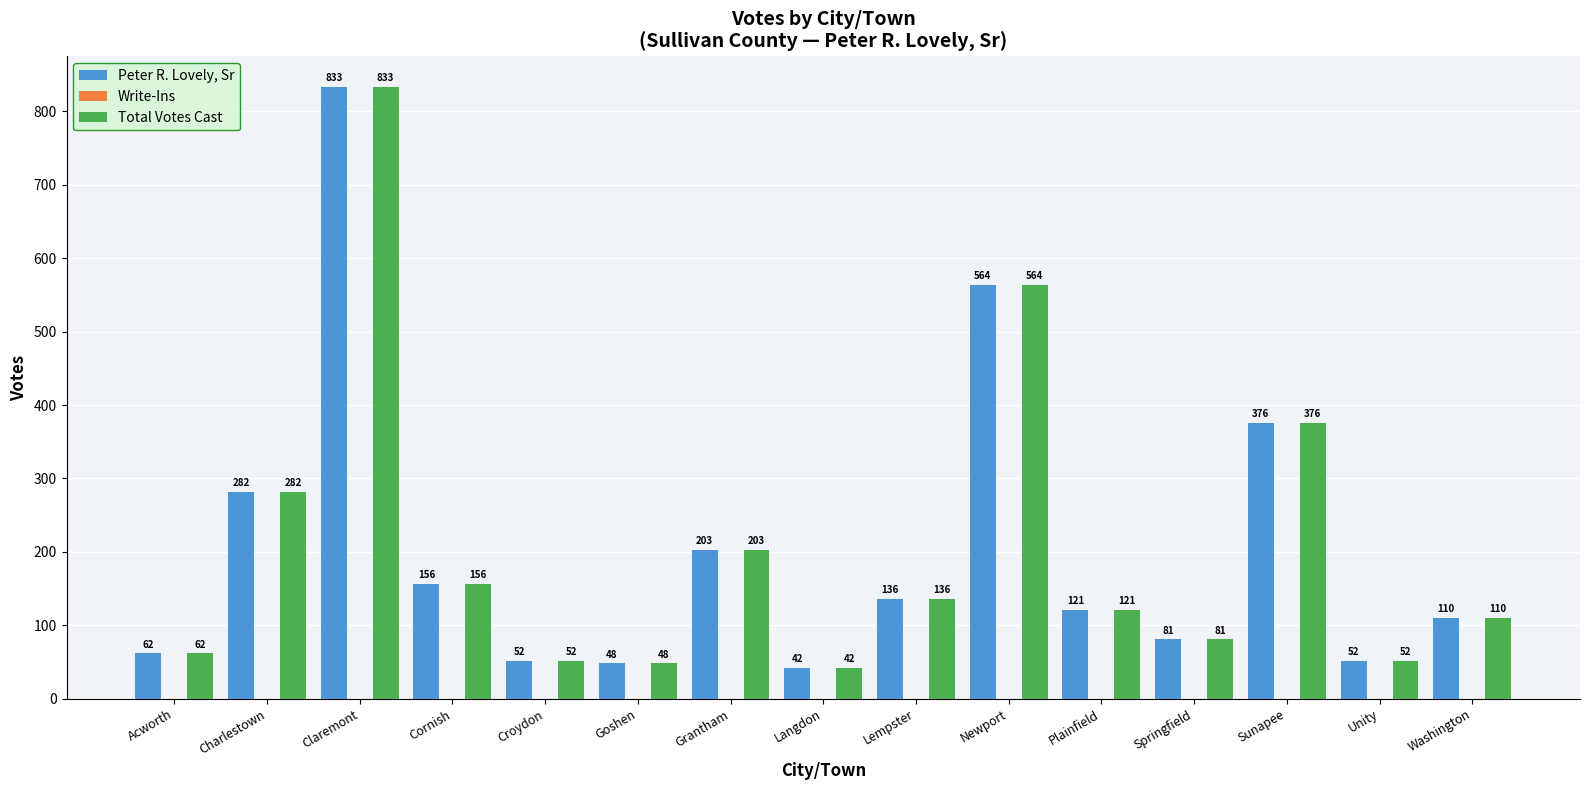

What is the approximate value of Total Votes Cast at Claremont, to the nearest 100?

800